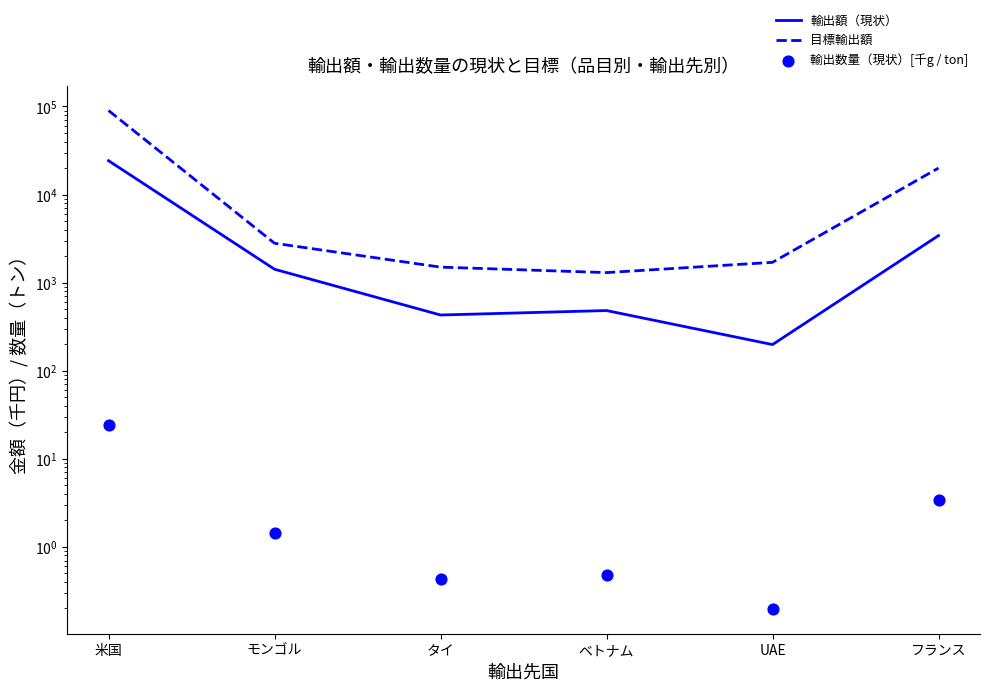

Which series reaches the maximum Y coordinate?

目標輸出額